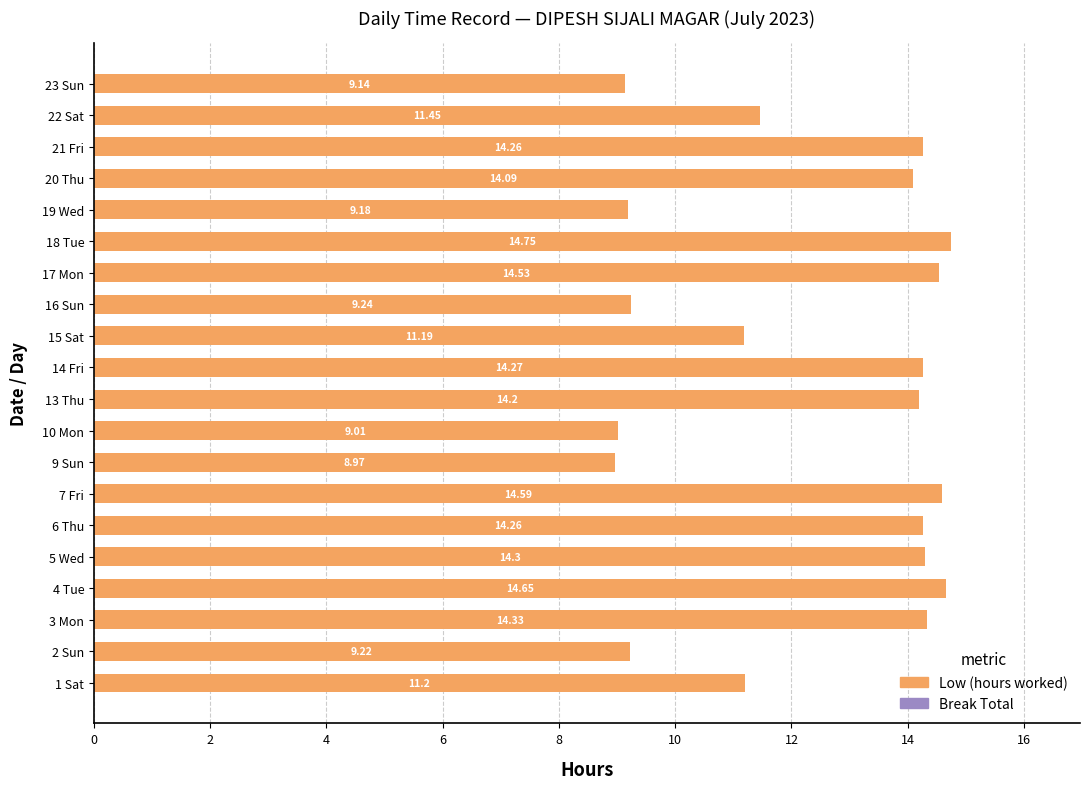

What is the change in value from 6 Thu to 19 Wed?

-5.1